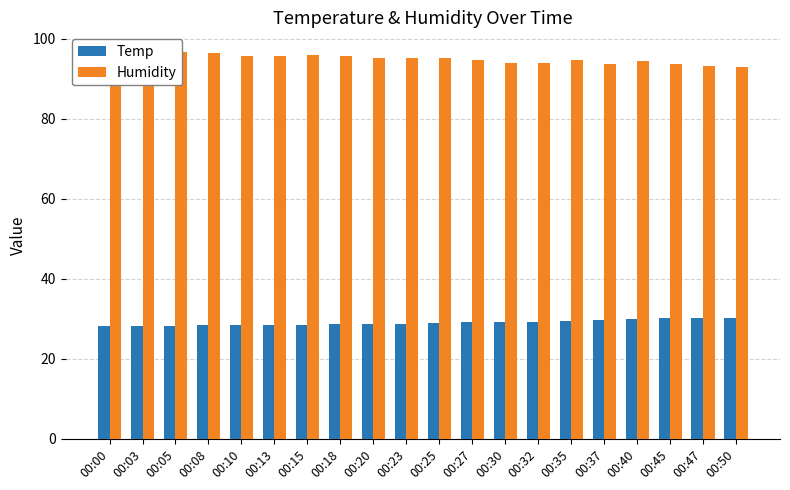

Rank the categories by Temp value from lowest to highest.

00:00, 00:03, 00:05, 00:08, 00:10, 00:13, 00:15, 00:18, 00:20, 00:23, 00:25, 00:27, 00:30, 00:32, 00:35, 00:37, 00:40, 00:47, 00:50, 00:45